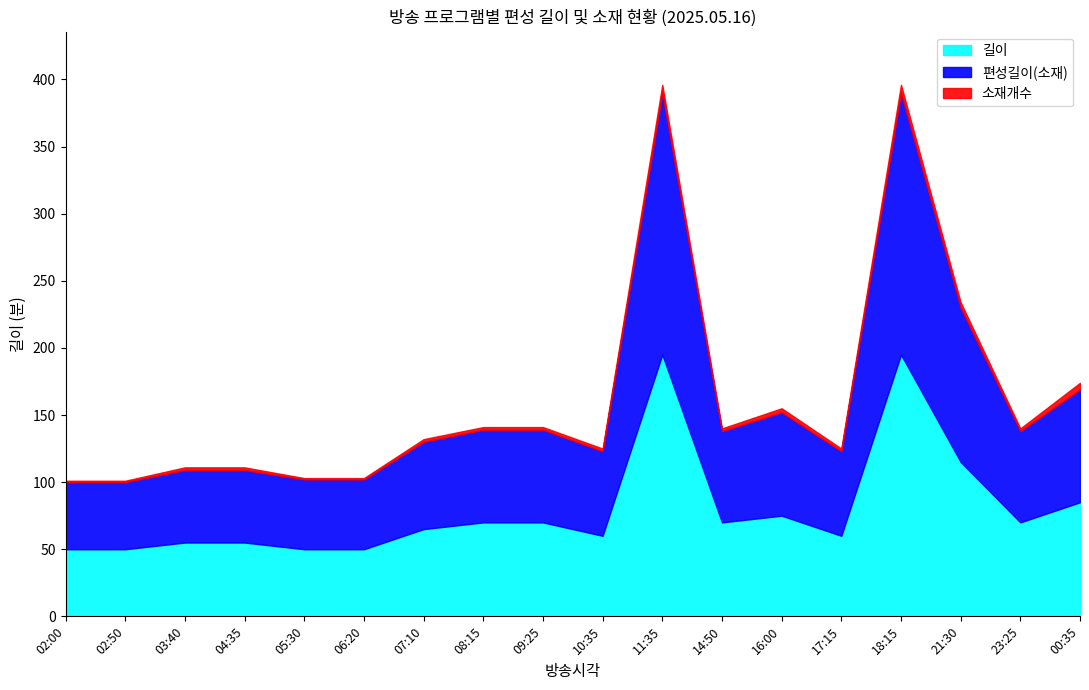

What is the approximate value of 편성길이(소재) at 03:40, to the nearest 10?

50